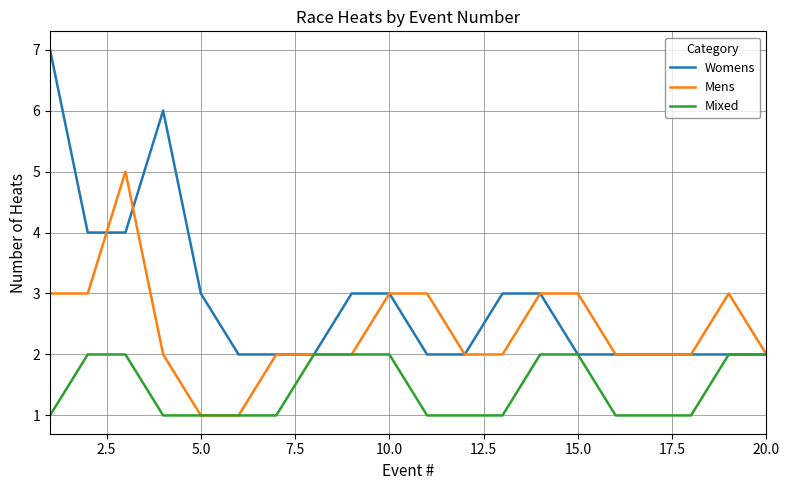

What is the maximum value shown in the chart?

7